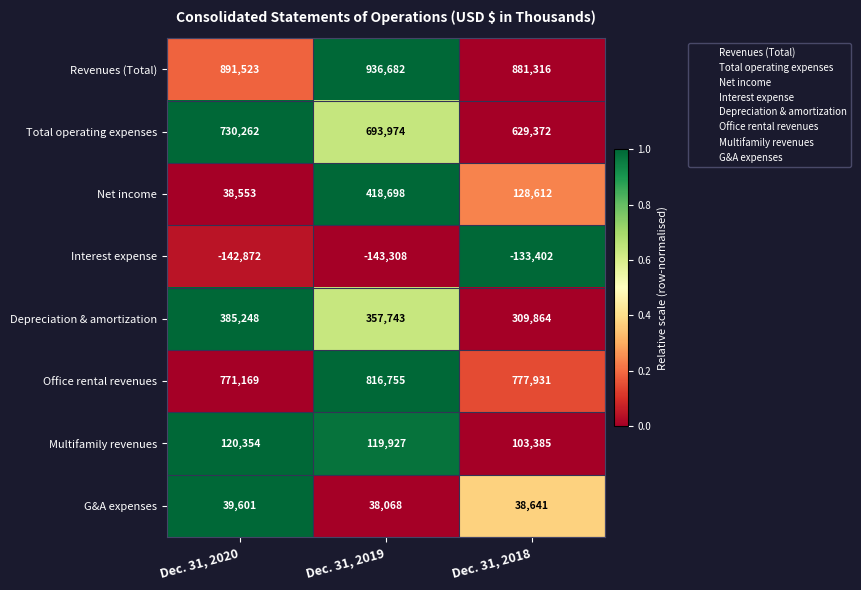

Reading left to right, extract all data points from this chart.

Revenues (Total): Dec. 31, 2020=891523	Dec. 31, 2019=936682	Dec. 31, 2018=881316
Total operating expenses: Dec. 31, 2020=730262	Dec. 31, 2019=693974	Dec. 31, 2018=629372
Net income: Dec. 31, 2020=38553	Dec. 31, 2019=418698	Dec. 31, 2018=128612
Interest expense: Dec. 31, 2020=-142872	Dec. 31, 2019=-143308	Dec. 31, 2018=-133402
Depreciation & amortization: Dec. 31, 2020=385248	Dec. 31, 2019=357743	Dec. 31, 2018=309864
Office rental revenues: Dec. 31, 2020=771169	Dec. 31, 2019=816755	Dec. 31, 2018=777931
Multifamily revenues: Dec. 31, 2020=120354	Dec. 31, 2019=119927	Dec. 31, 2018=103385
G&A expenses: Dec. 31, 2020=39601	Dec. 31, 2019=38068	Dec. 31, 2018=38641